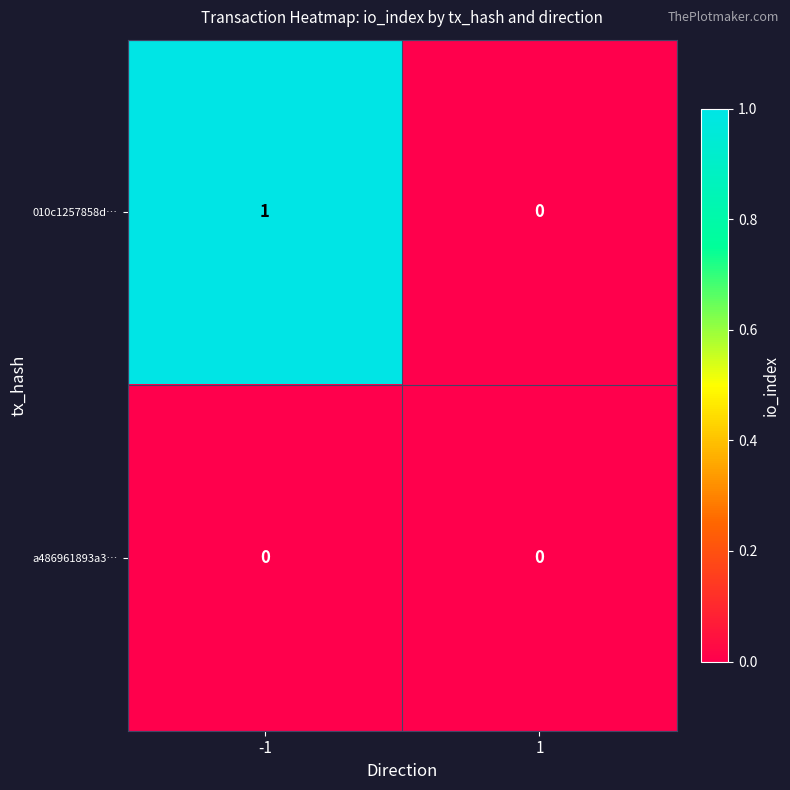

Which series has the largest total across all categories?

010c1257858d…